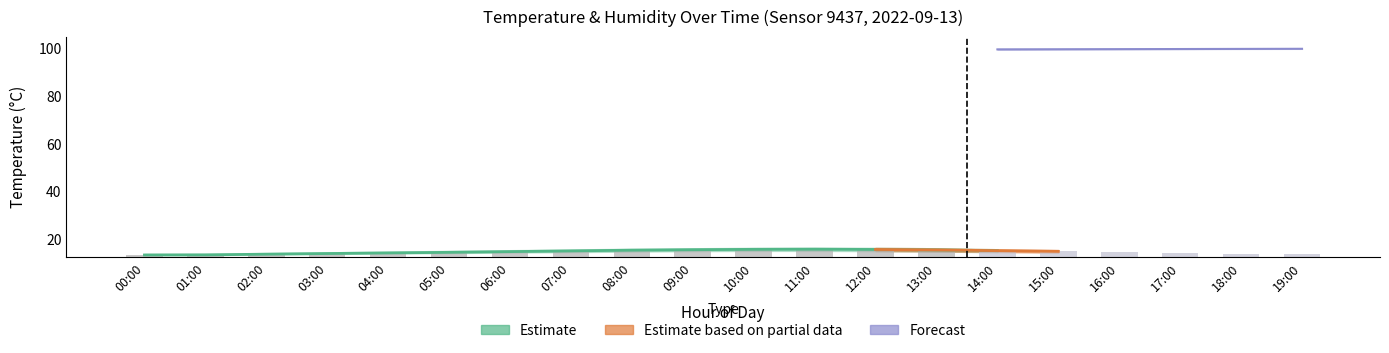

Reading right to left, extract all data points from this chart.

13.8	14.1	14.3	14.7	14.9	15.2	15.6	15.8	15.8	15.8	15.7	15.4	15.1	14.8	14.6	14.3	14.1	13.9	13.6	13.5